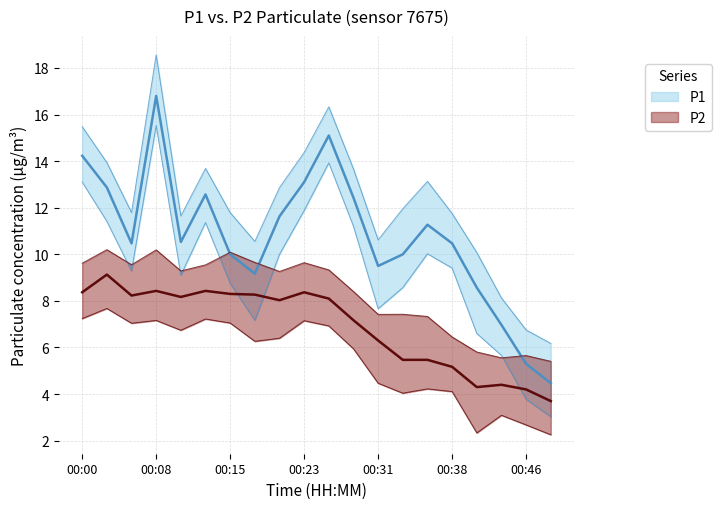

What is the difference between the second highest and minimum values in the P2 series?

4.7